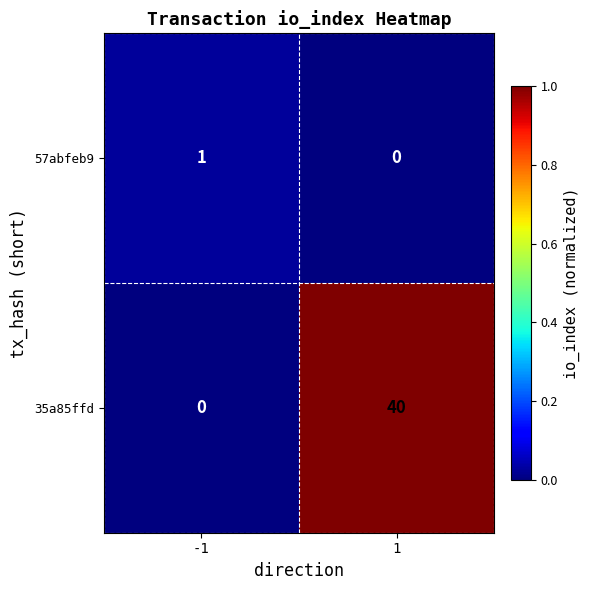

The 57abfeb9 series shows -1 at 1. True or false?

False